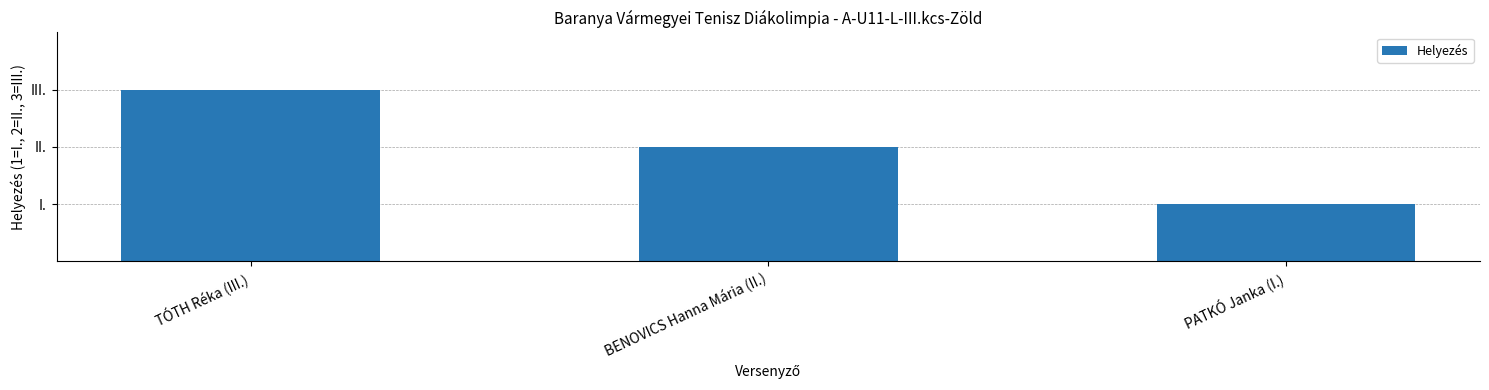

Reading left to right, list all the values displayed in this chart.

3	2	1